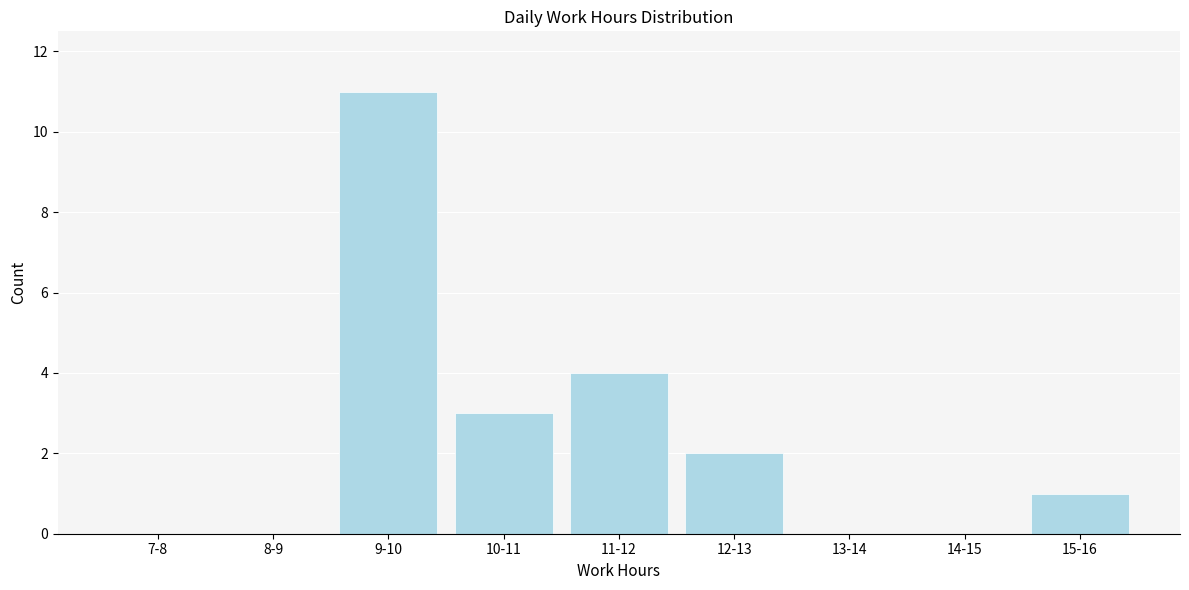

Reading left to right, transcribe all the data shown in this chart.

7-8=0	8-9=0	9-10=11	10-11=3	11-12=4	12-13=2	13-14=0	14-15=0	15-16=1